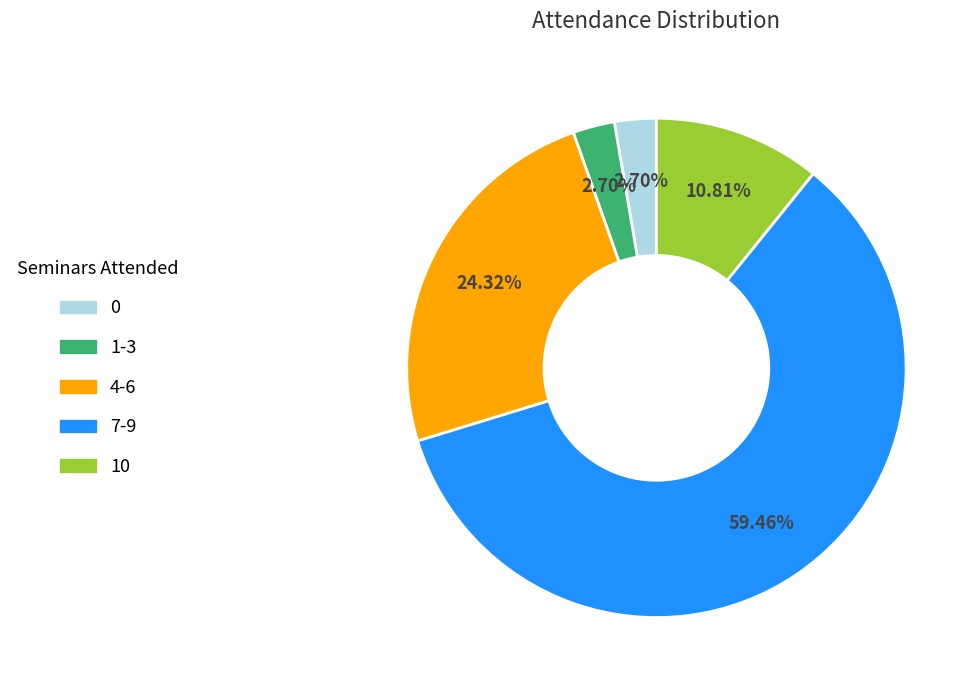

Does any single category account for the majority?

Yes